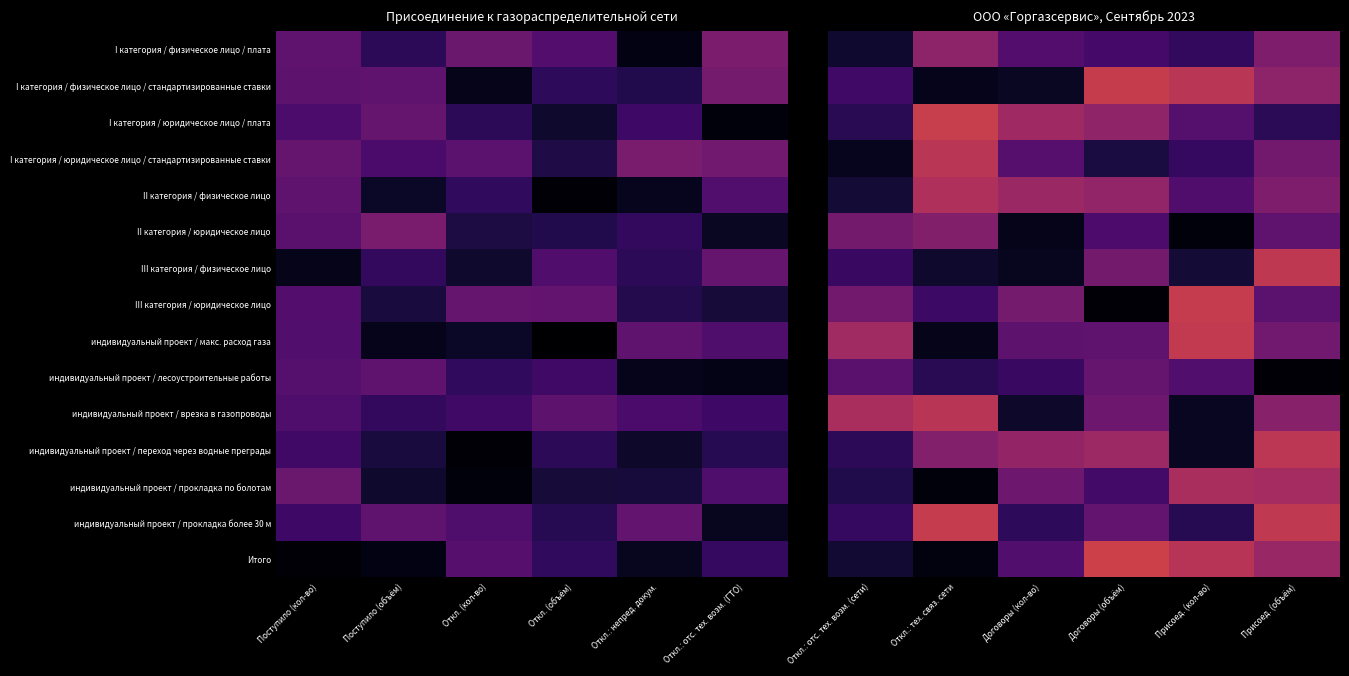

How many data points does each series have?

6